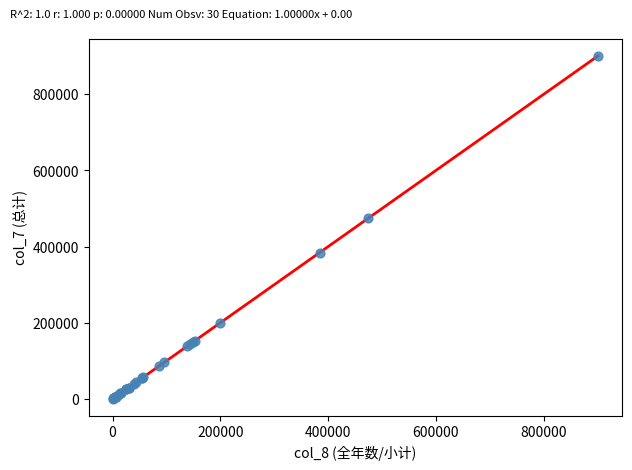

What Y value in the scatter plot is closest to 450765?

474876.0